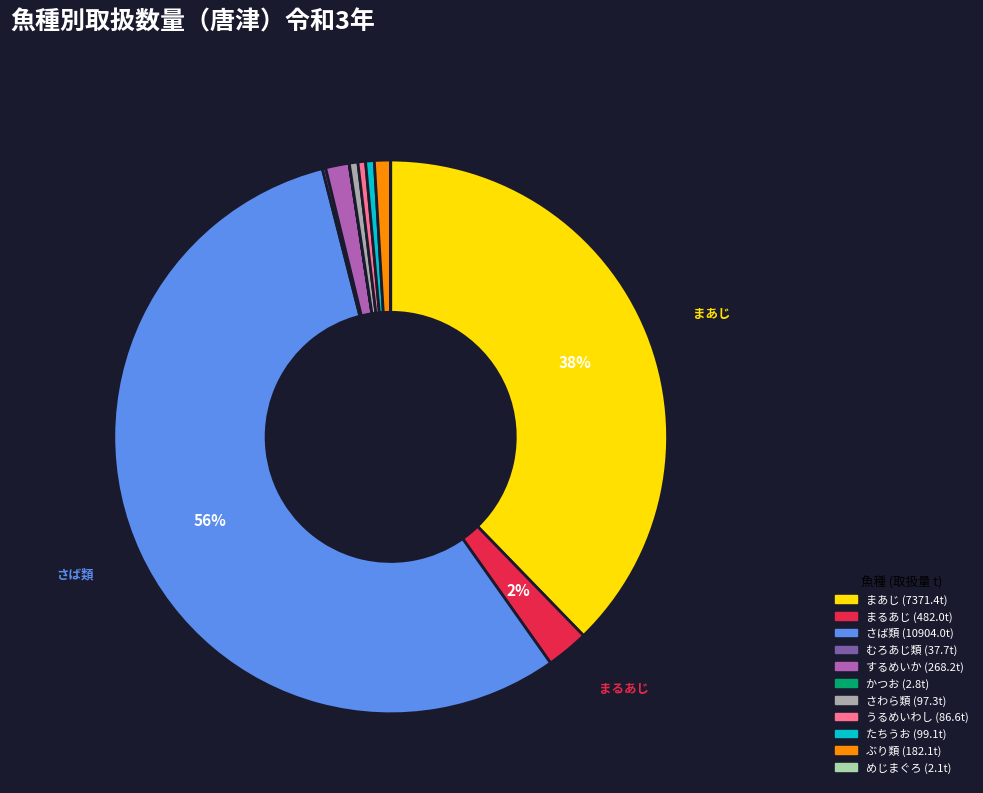

Does any single category account for the majority?

Yes